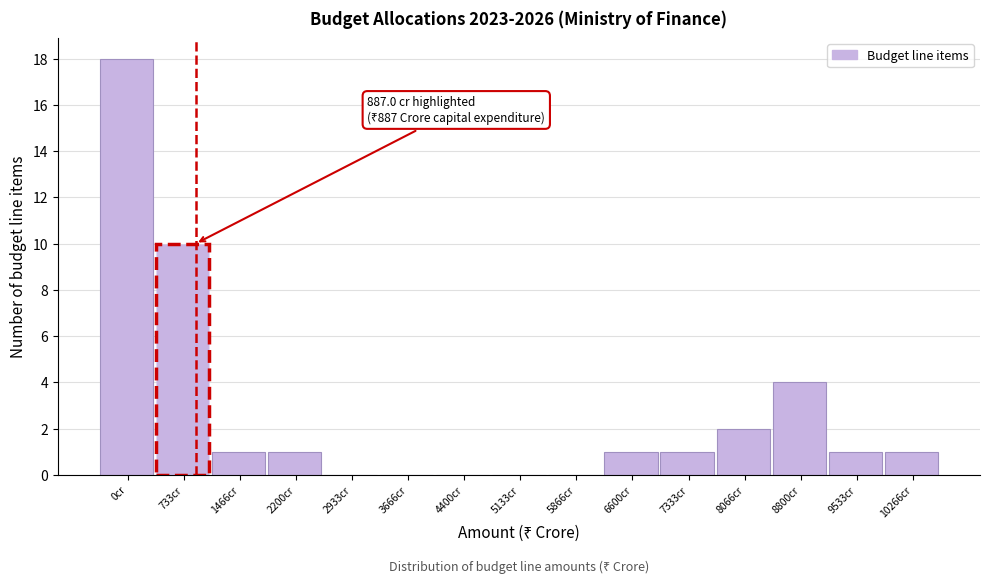

Reading right to left, transcribe all the data shown in this chart.

10266cr=1	9533cr=1	8800cr=4	8066cr=2	7333cr=1	6600cr=1	5866cr=0	5133cr=0	4400cr=0	3666cr=0	2933cr=0	2200cr=1	1466cr=1	733cr=10	0cr=18